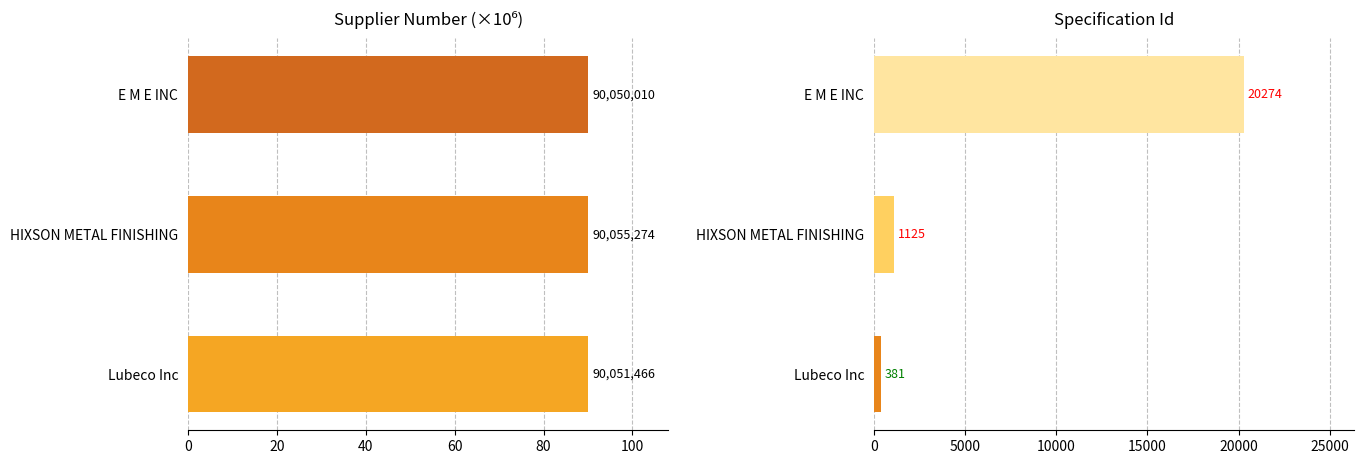

Which series changed the most between E M E INC and Lubeco Inc?

SpecificationId